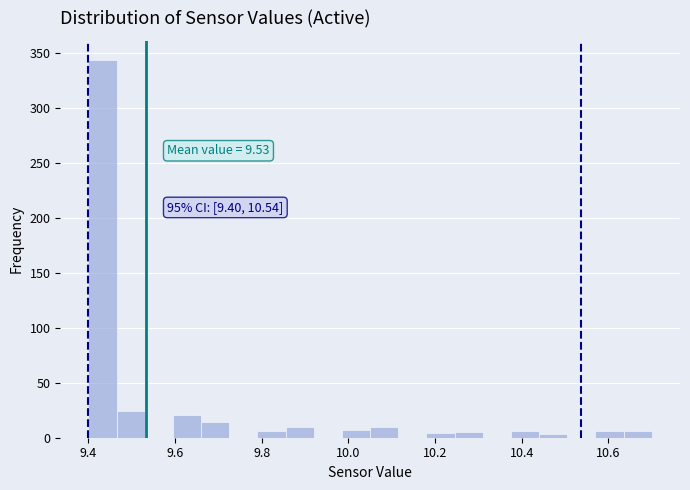

Read against the x-axis, roughly where is the centre of the tallest bar?

9.44